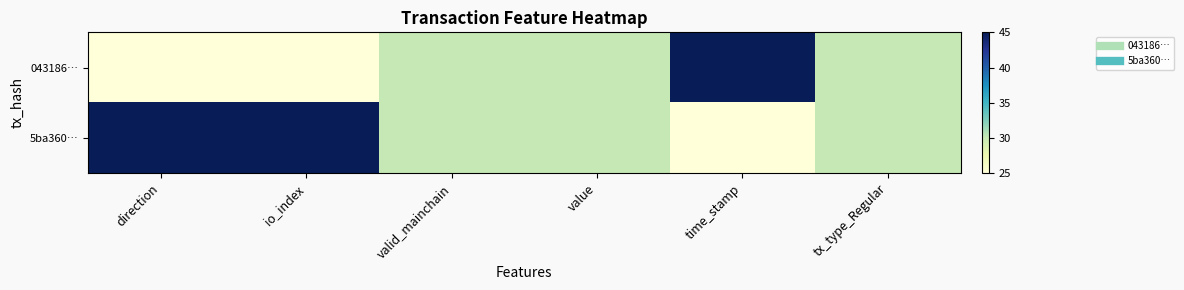

At which category is the sum across all series the highest?

direction